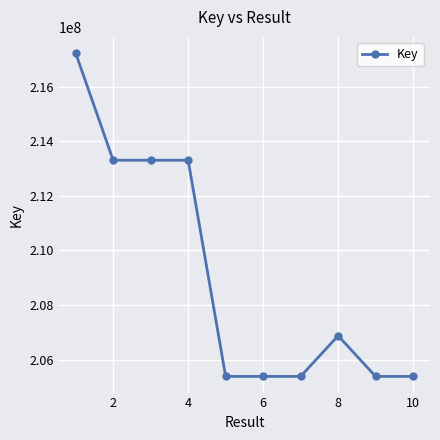

Count the number of categories in the chart.

10